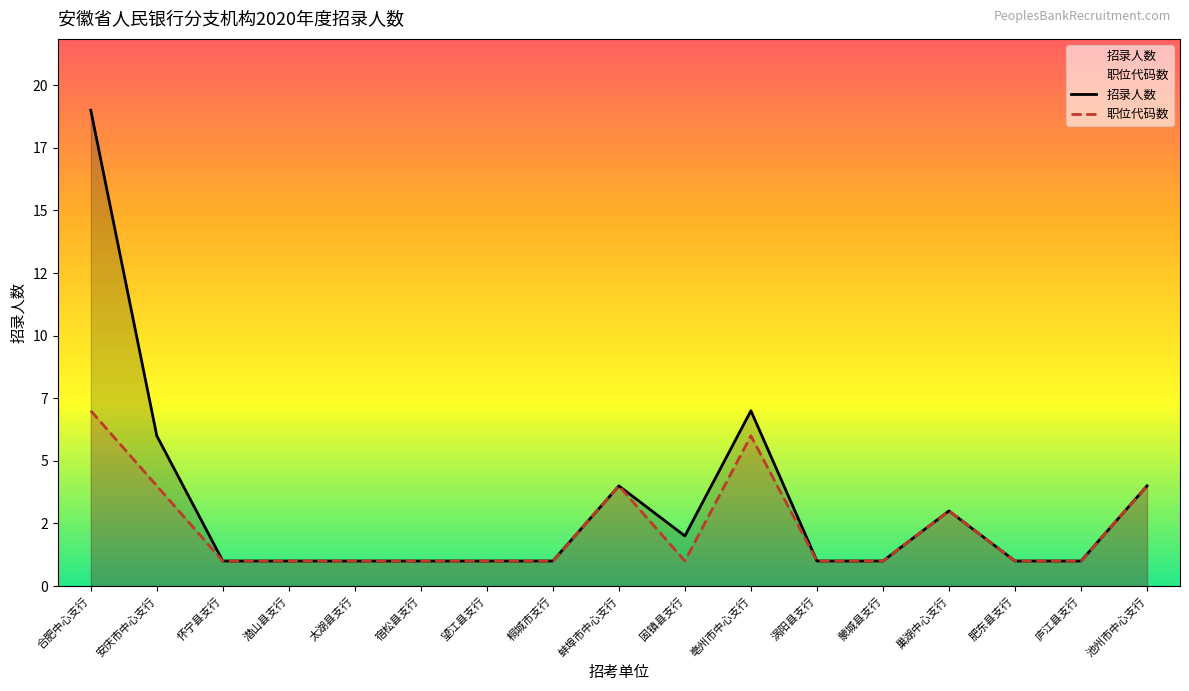

List the series in order of their overall mean, lowest first.

职位代码数, 招录人数